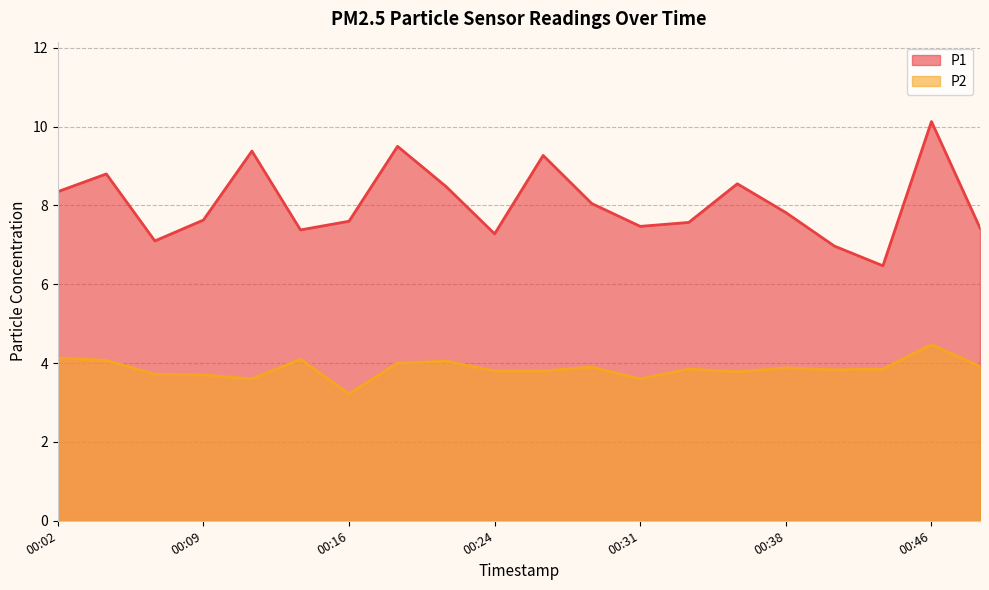

What is the difference between the second highest and second lowest values in the P1 series?

2.5